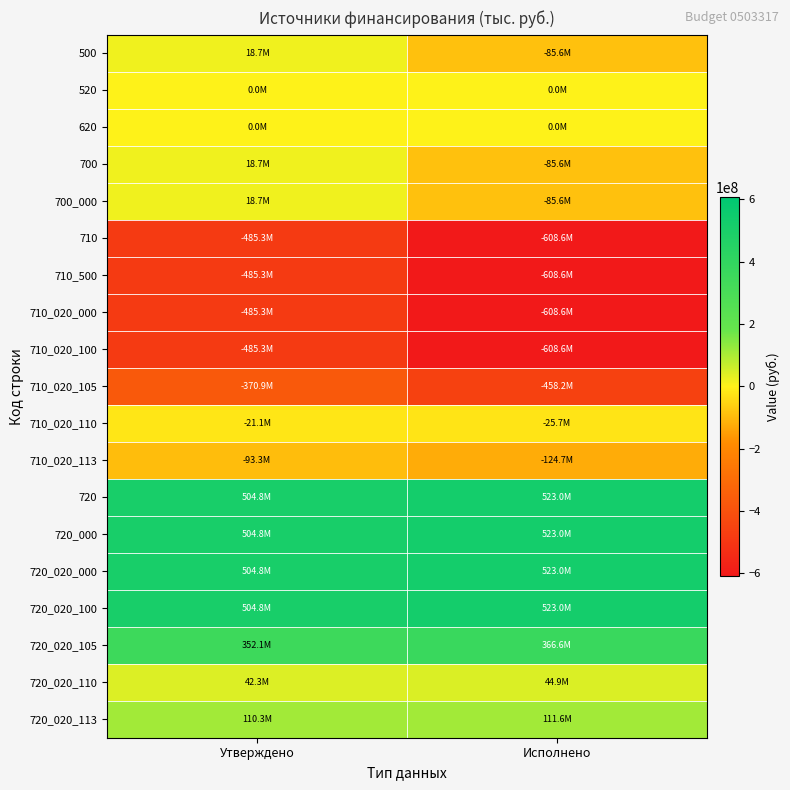

What is the maximum value shown in the chart?

523000396.1